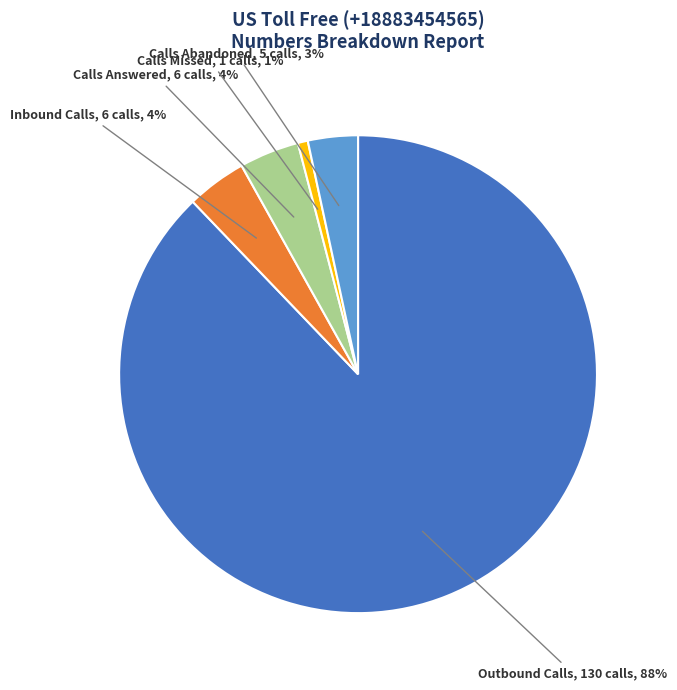

Do Calls Missed and Calls Abandoned together represent more than half of the pie?

No